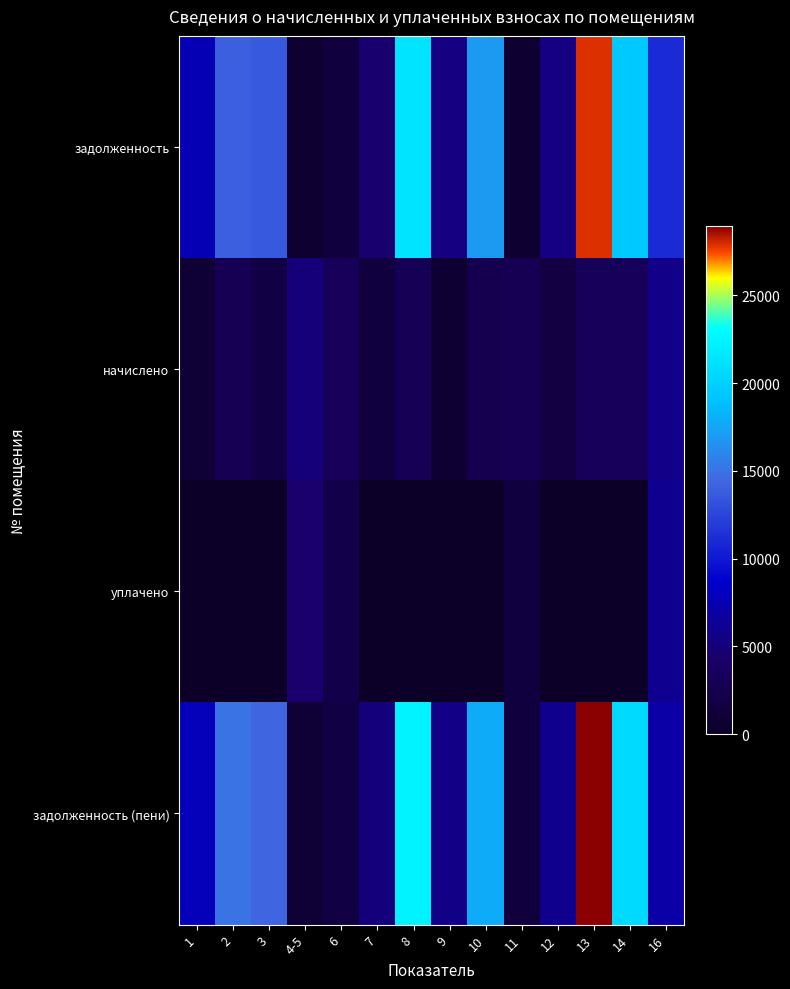

Reading left to right, transcribe all the data shown in this chart.

задолженность: 1=7580.4	2=13986.5	3=13621.4	4-5=780.0	6=1562.2	7=4595.6	8=21342.9	9=5363.2	10=16878.6	11=599.4	12=5376.4	13=27814.6	14=19538.0	16=11058.6
начислено: 1=914.4	2=2894.4	3=1915.2	4-5=5004.0	6=3319.2	7=1548.0	8=2988.0	9=792.0	10=2599.2	11=2937.6	12=1728.0	13=3355.2	14=3384.0	16=5731.2
уплачено: 1=0.0	2=0.0	3=0.0	4-5=4507.8	6=2352.5	7=0.0	8=0.0	9=0.0	10=0.0	11=1626.1	12=0.0	13=0.0	14=0.0	16=6000.0
задолженность (пени): 1=7885.2	2=14951.3	3=14259.8	4-5=948.0	6=1884.4	7=5111.6	8=22338.9	9=5627.2	10=17745.0	11=1567.1	12=5952.4	13=28933.0	14=20666.0	16=6969.0